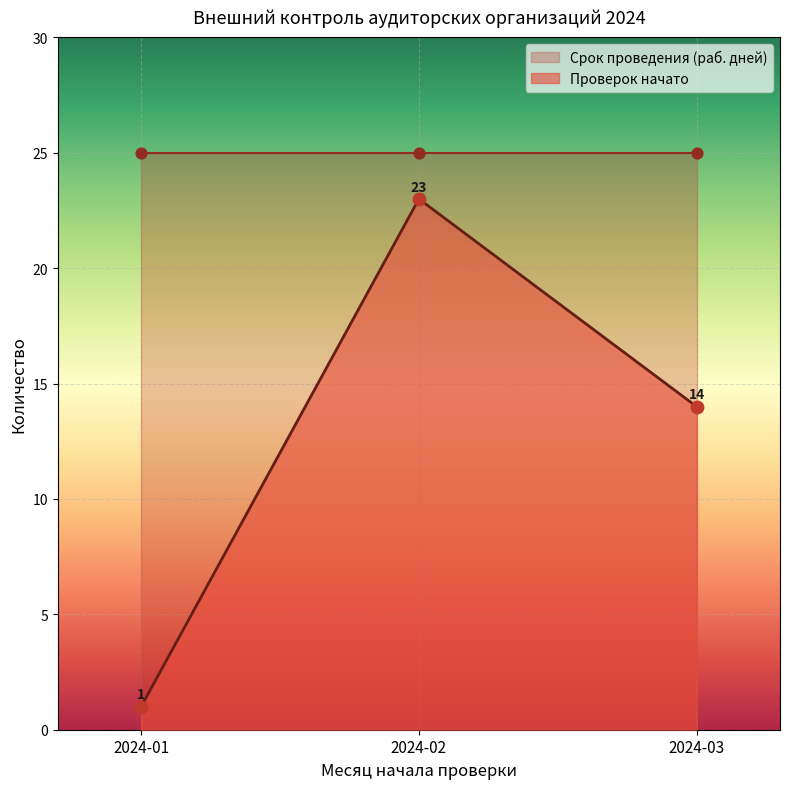

What is the lowest value of the Проверок начато series?

1.0